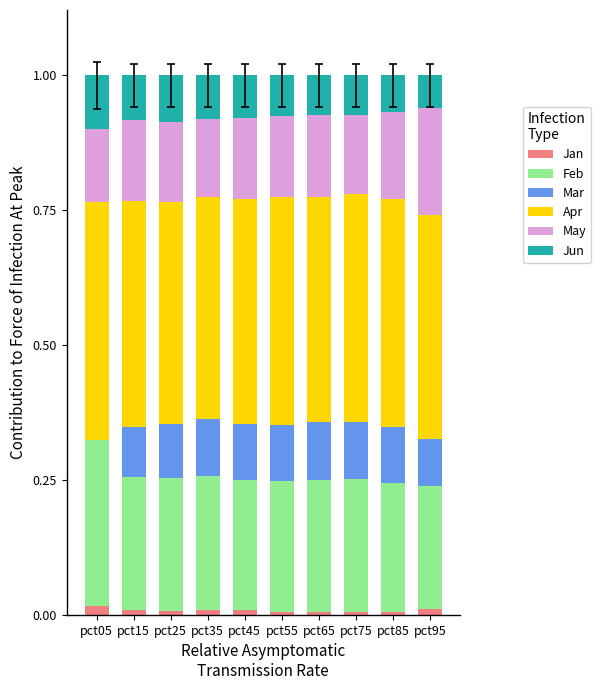

True or false: Jan has a value of 0.0 at pct85.

True